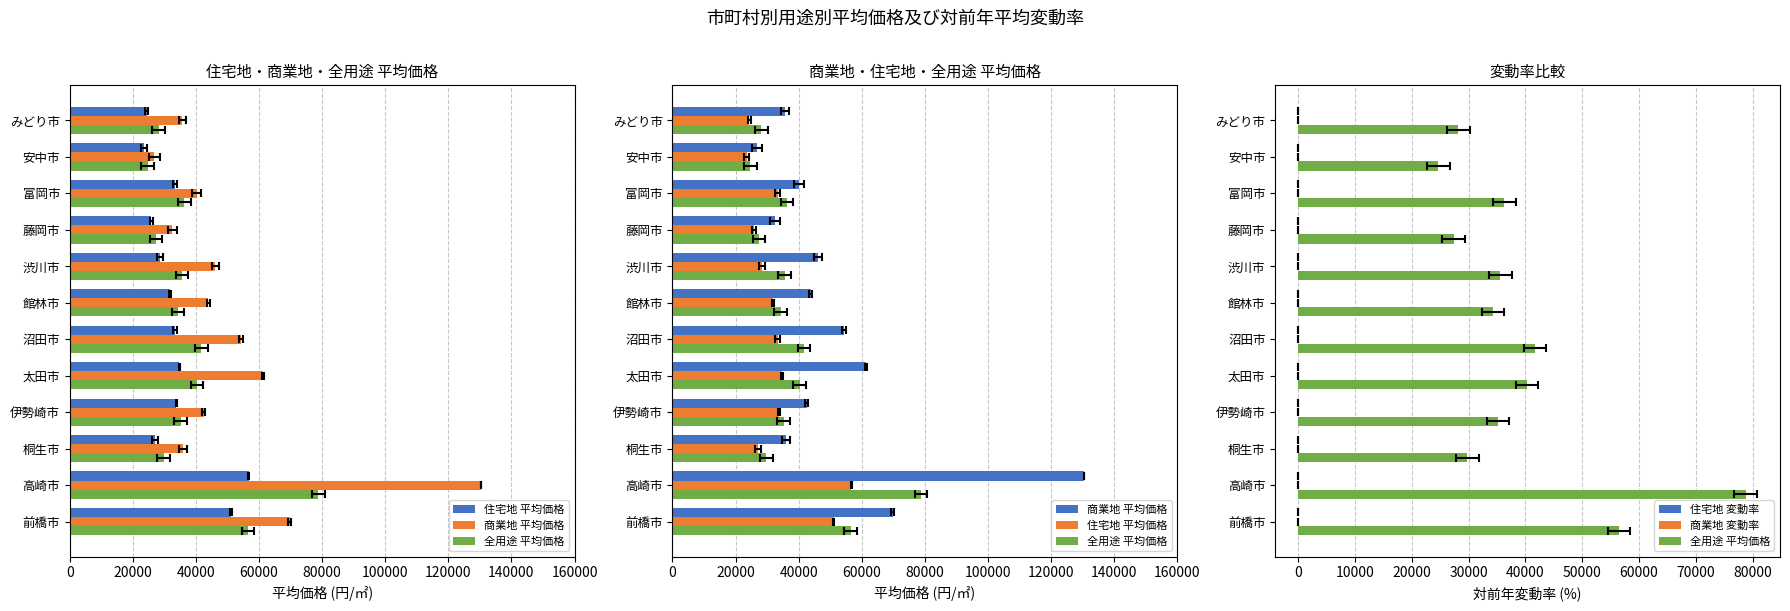

What is the total value across all series at 安中市?

74995.4